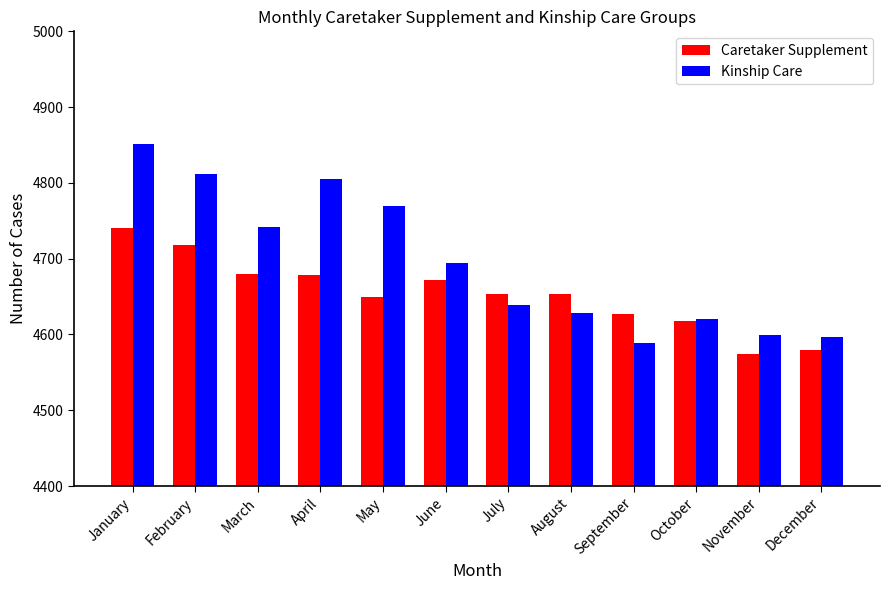

The Kinship Care series shows 4639 at July. True or false?

True